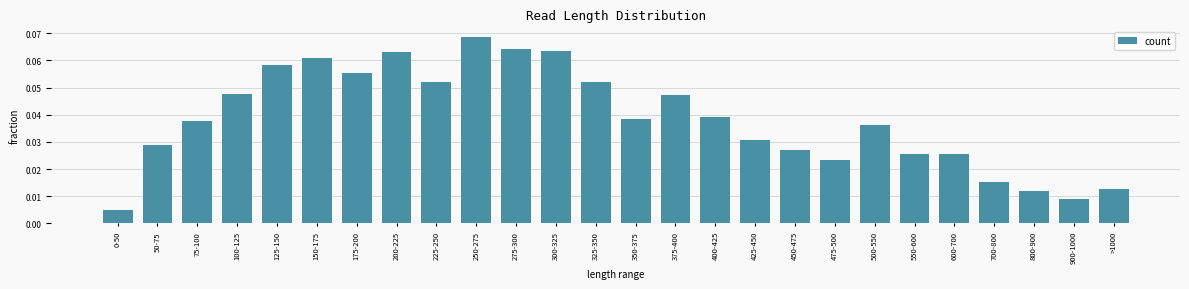

The chart shows a value of 0.0 at 325-350. True or false?

False